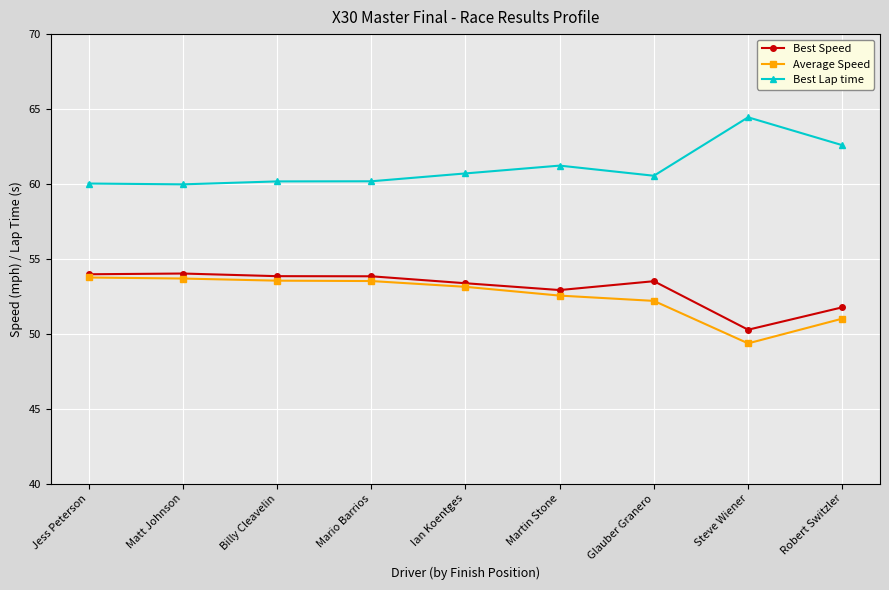

True or false: Best Lap time and Best Speed cross at least once.

False